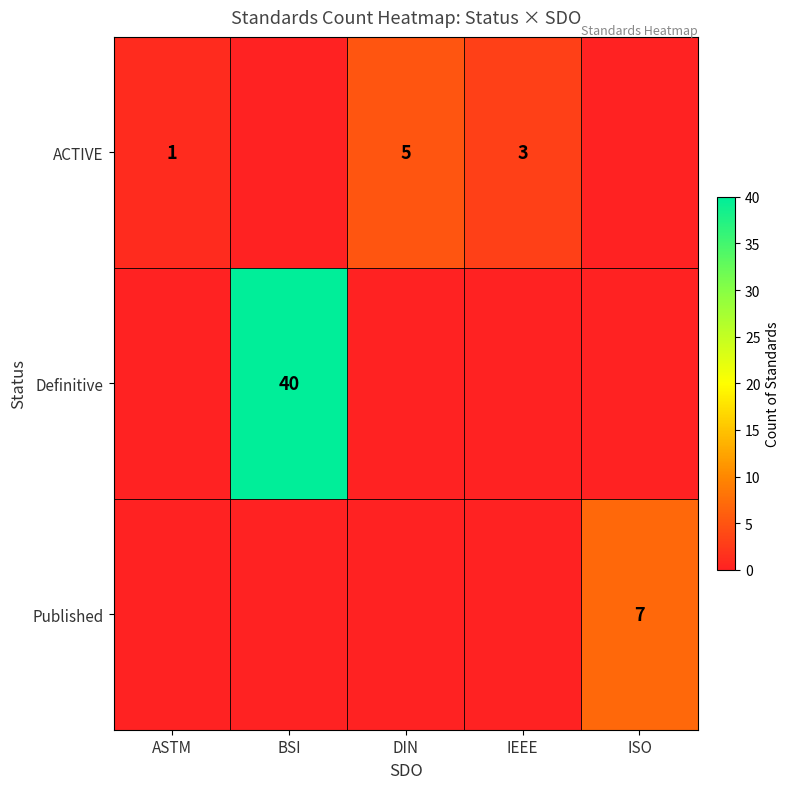

What is the greatest value displayed?

40